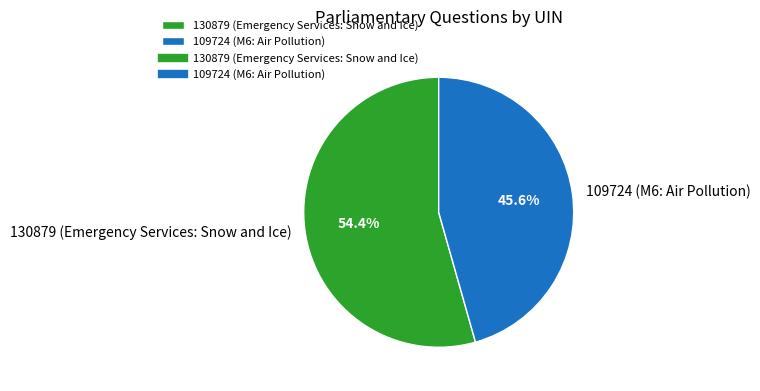

Count the number of slices in the pie.

2